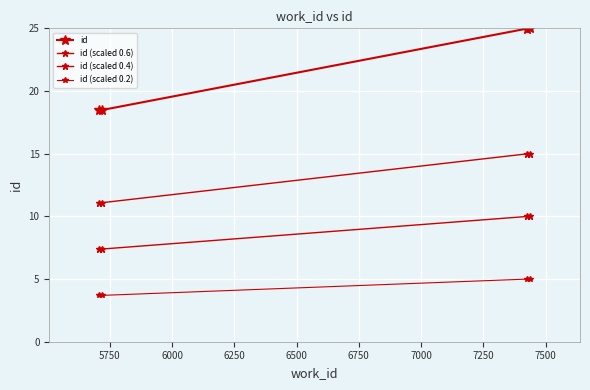

At how many categories does at least one series exceed 24?

2